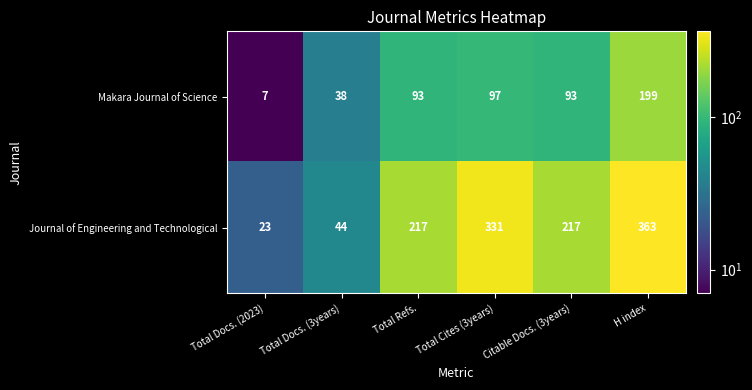

Which series has the largest range (max minus min)?

Journal of Engineering and Technological